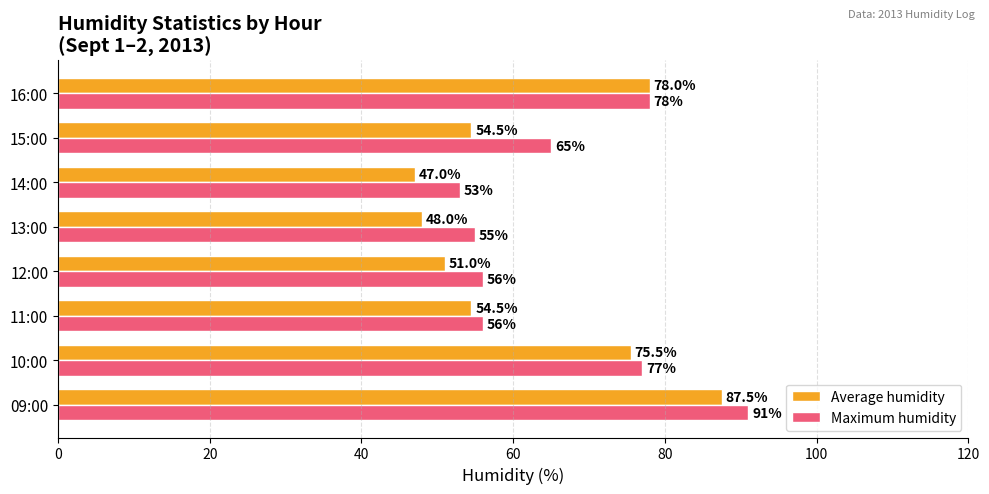

The value of Average humidity at 15:00 is 54.5. True or false?

True